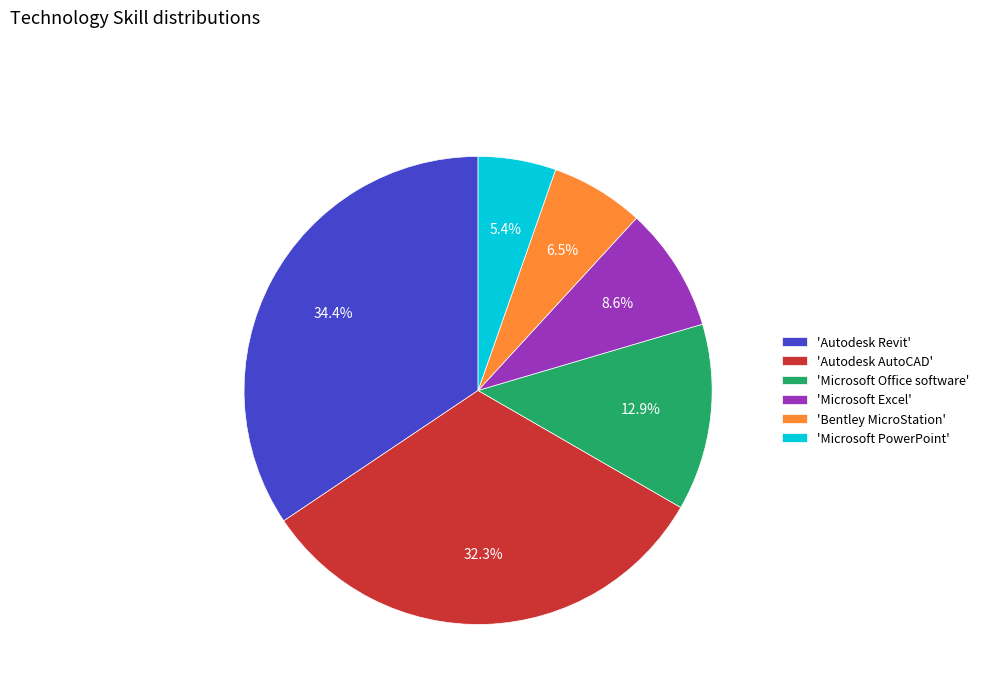

What is the largest slice in the pie chart?

'Autodesk Revit'